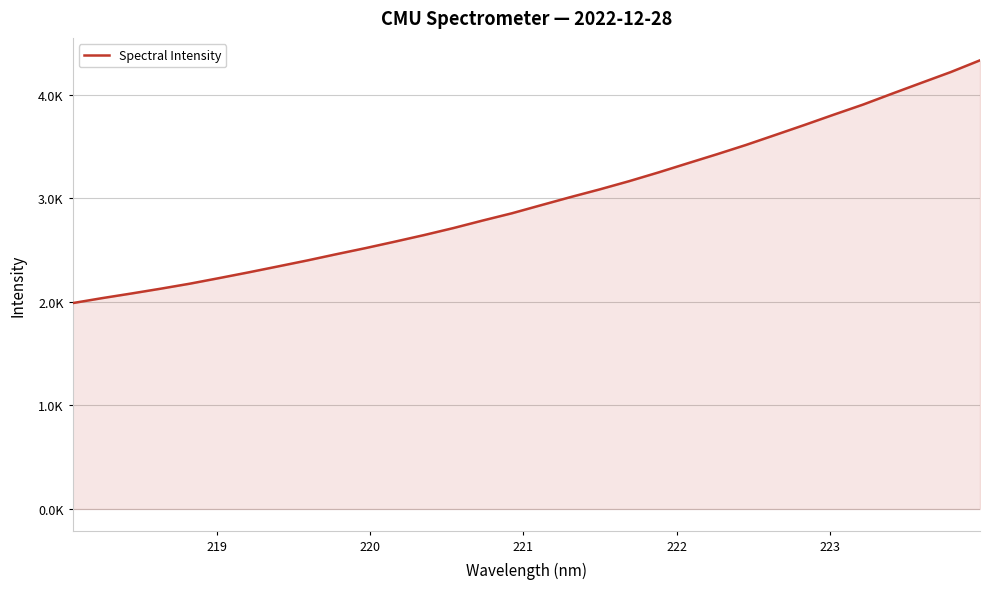

Does the chart display data point markers on the line(s)?

No